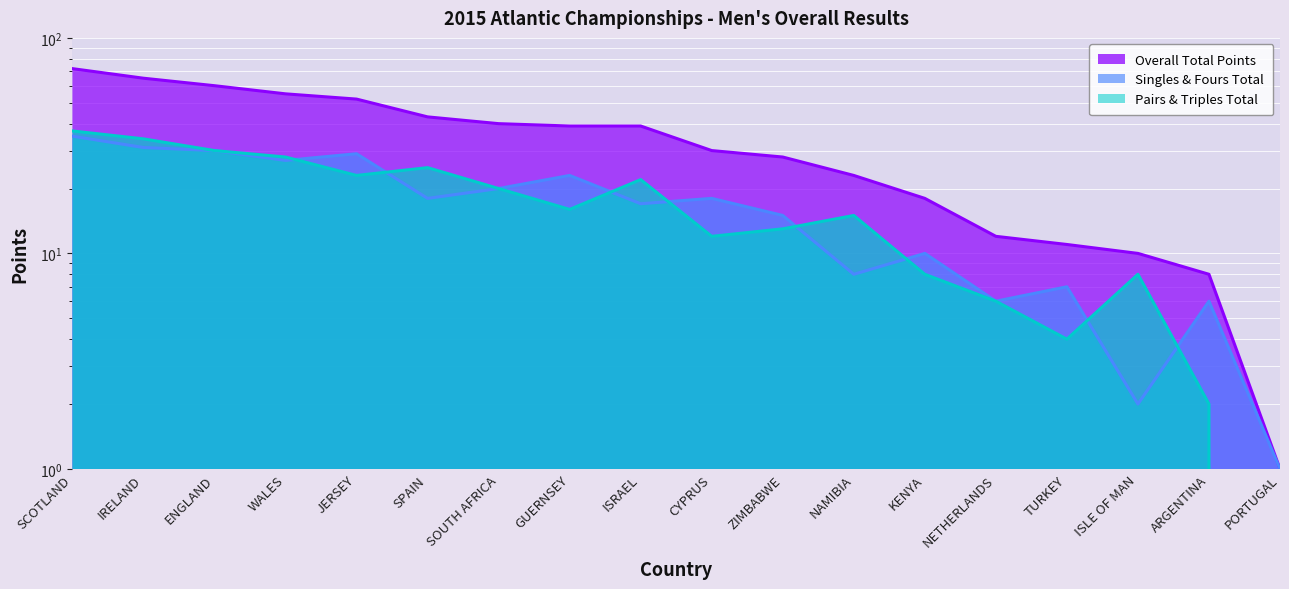

How many data points in Overall Total Points are less than 39?

9